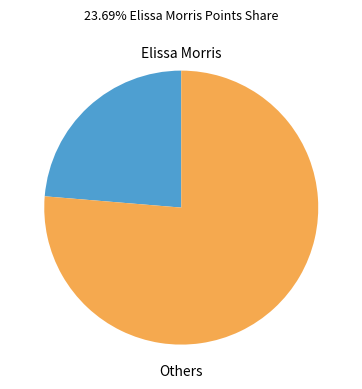

Count the number of slices in the pie.

2